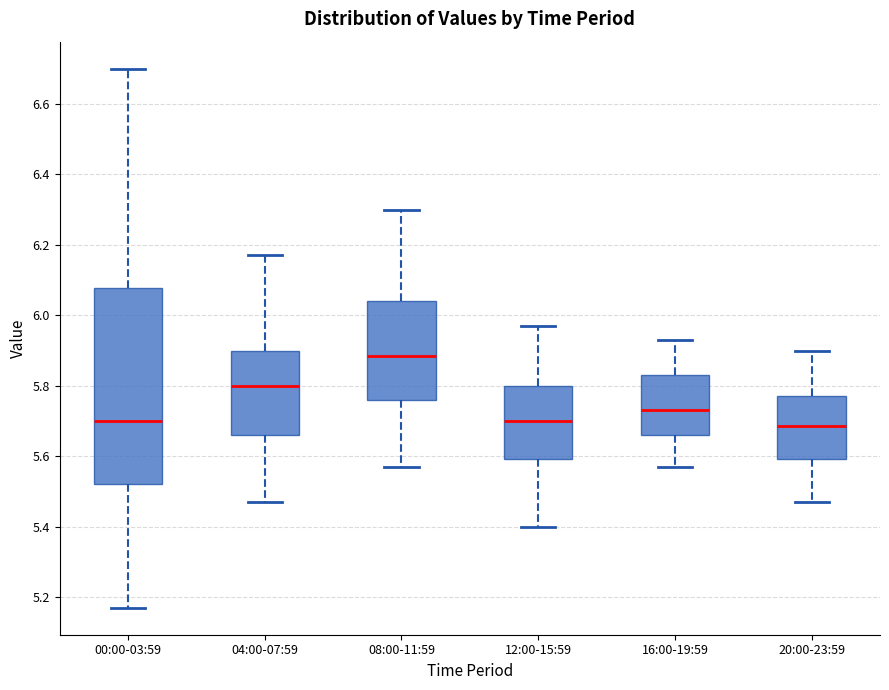

Comparing the boxes themselves (not the whiskers), which one is the tallest?

00:00-03:59